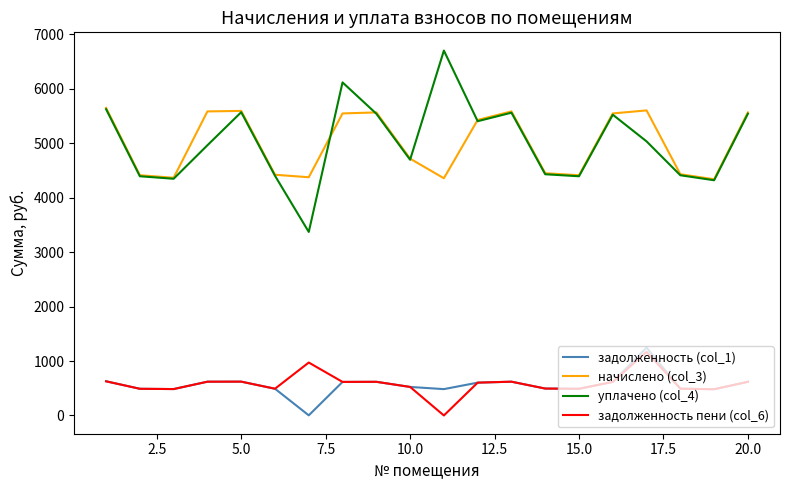

True or false: начислено (col_3) and задолженность (col_1) intersect in this chart.

False